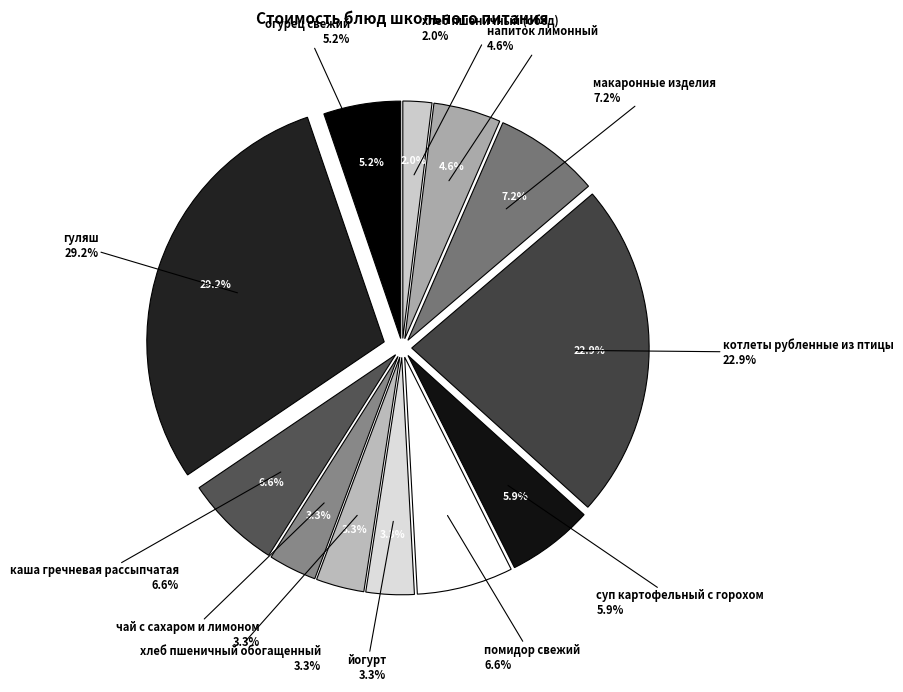

Approximately how many times larger is the value at хлеб пшеничный обогащенный compared to помидор свежий?

0.5